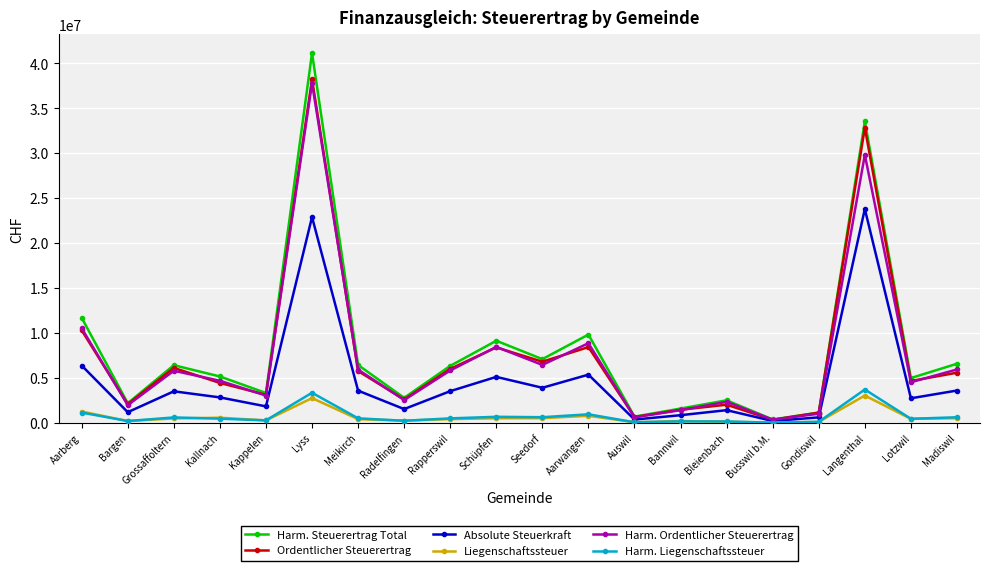

What are all the series names shown in the legend?

Harm. Steuerertrag Total, Ordentlicher Steuerertrag, Absolute Steuerkraft, Liegenschaftssteuer, Harm. Ordentlicher Steuerertrag, Harm. Liegenschaftssteuer